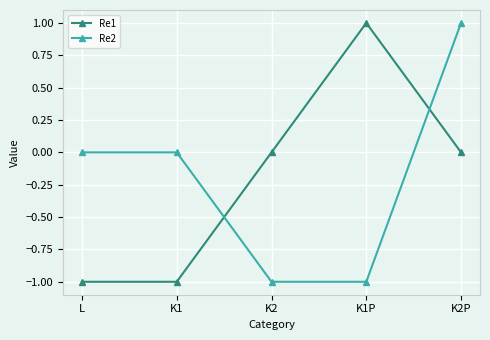

True or false: Re1 has a value of 1 at K1P.

True